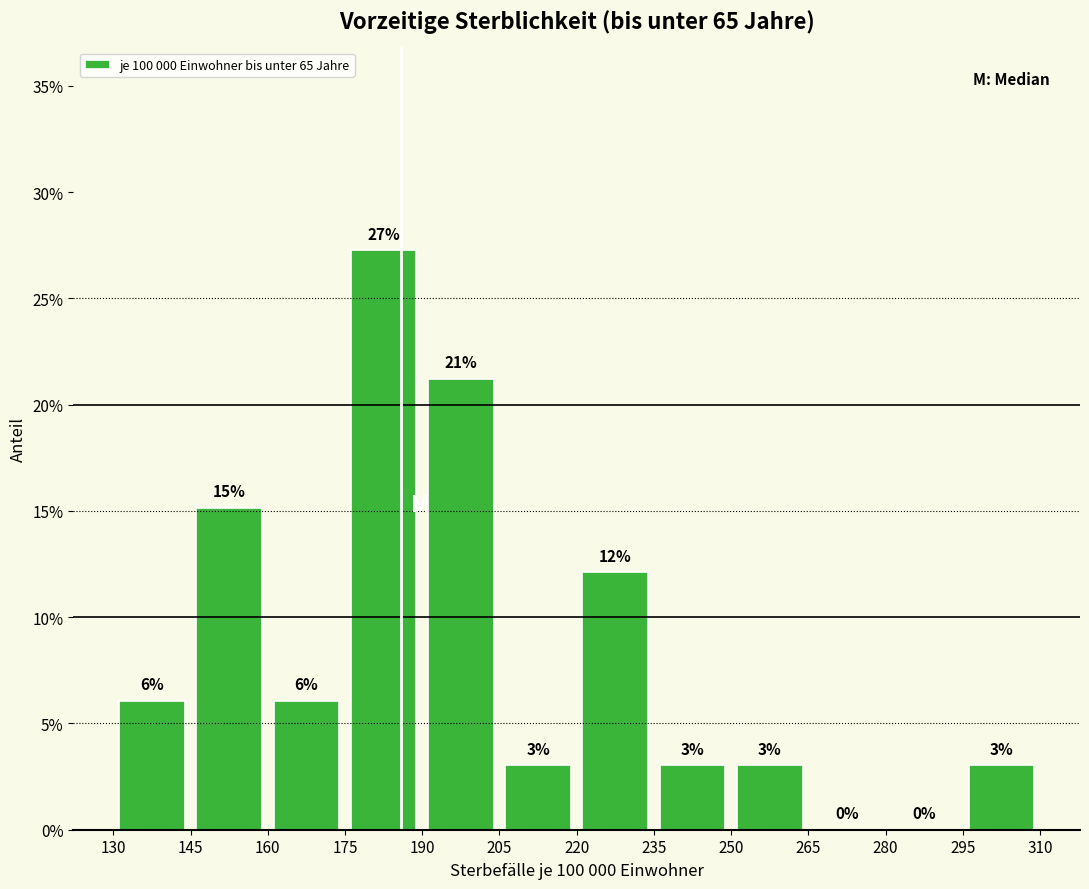

Over which range of the x-axis is the bar tallest?

175 to 190